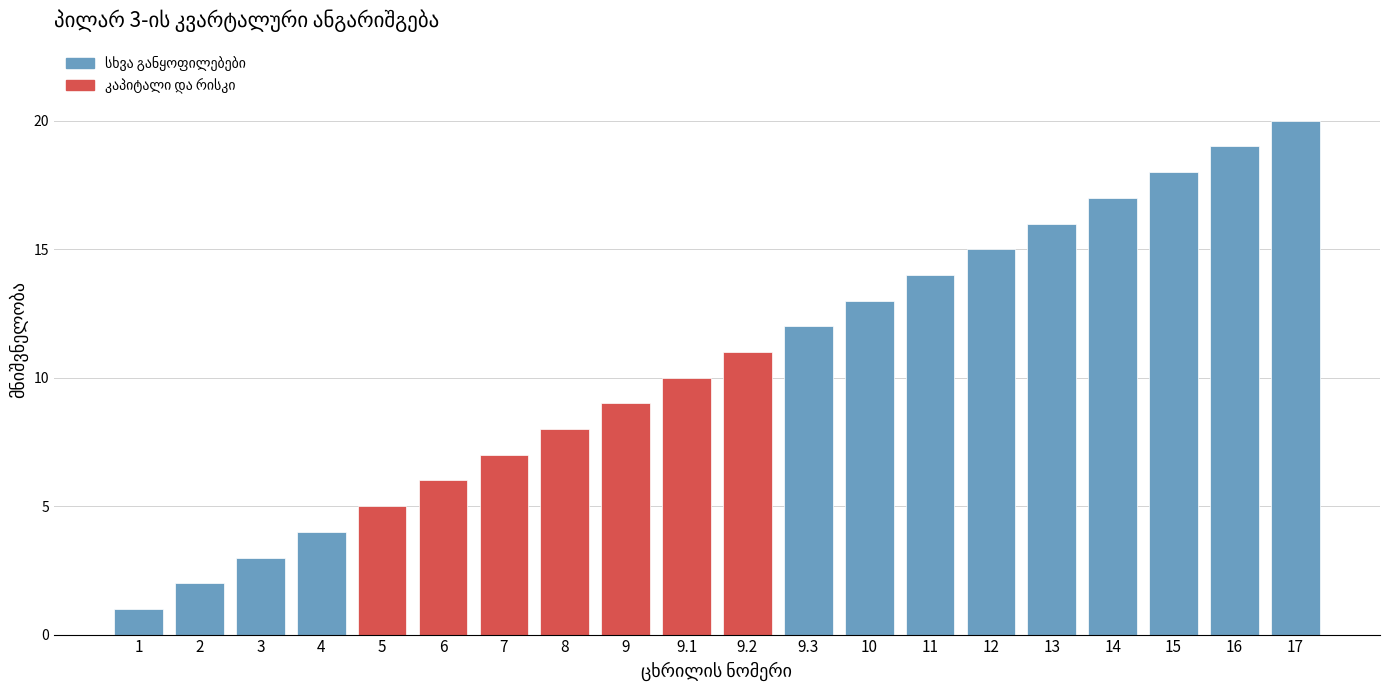

What is the sum of all values?

210